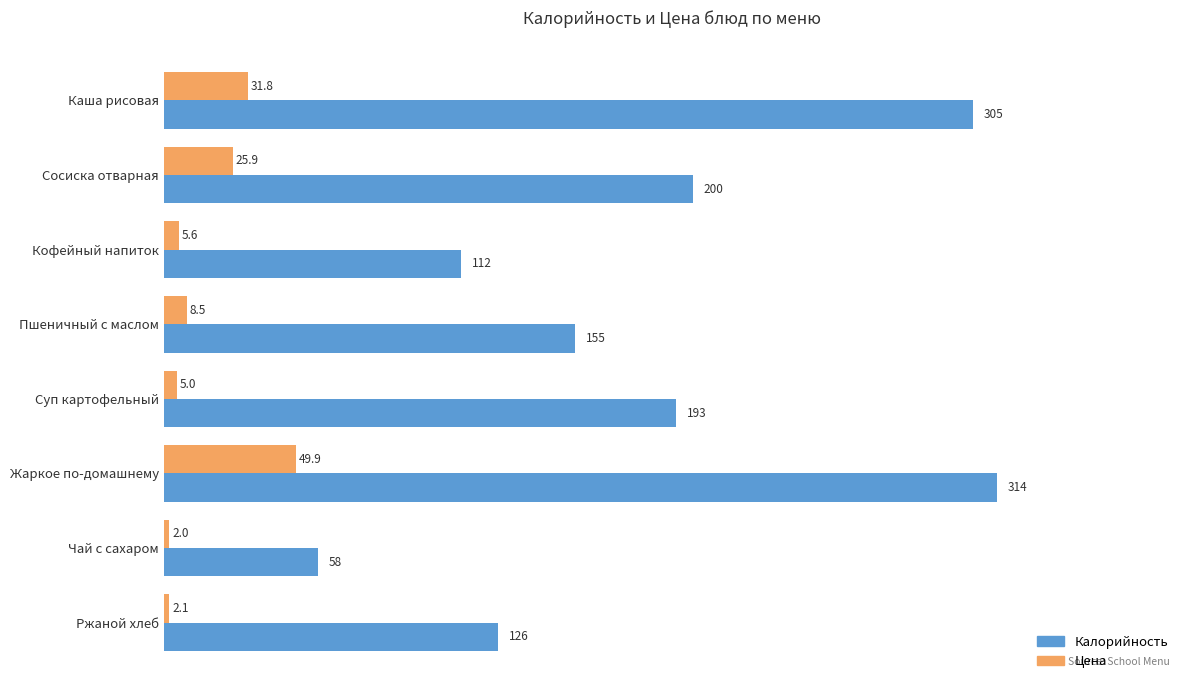

What is the approximate value of Калорийность at Пшеничный с маслом?

155.0